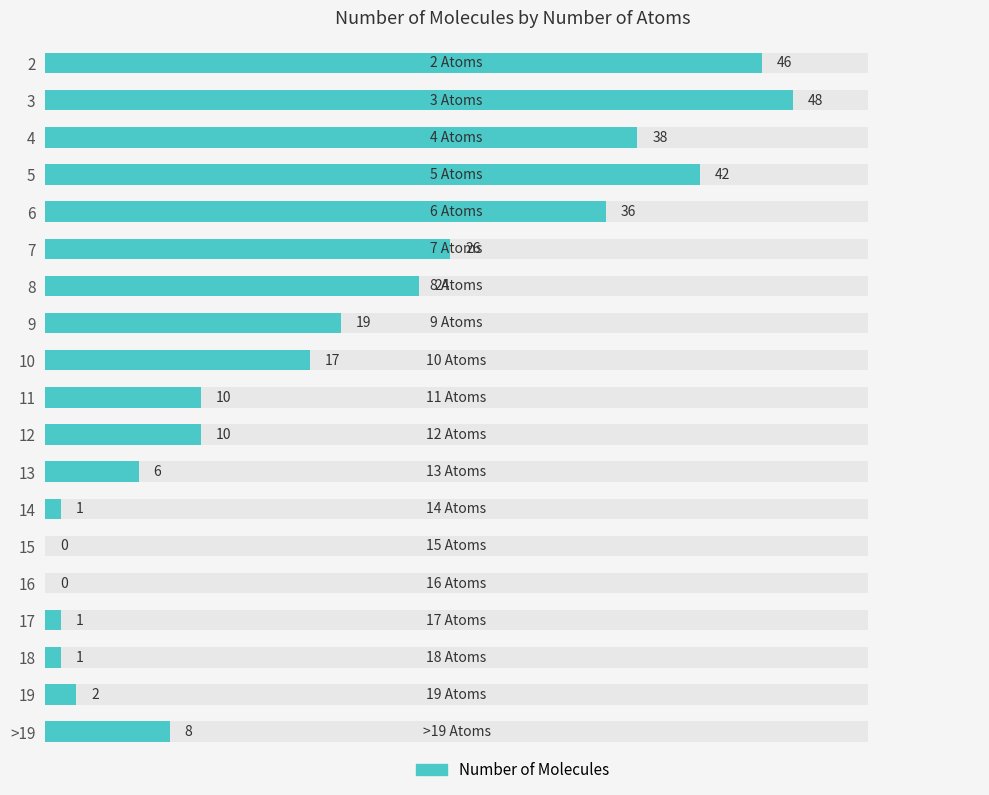

What is the difference between the maximum and minimum values?

48